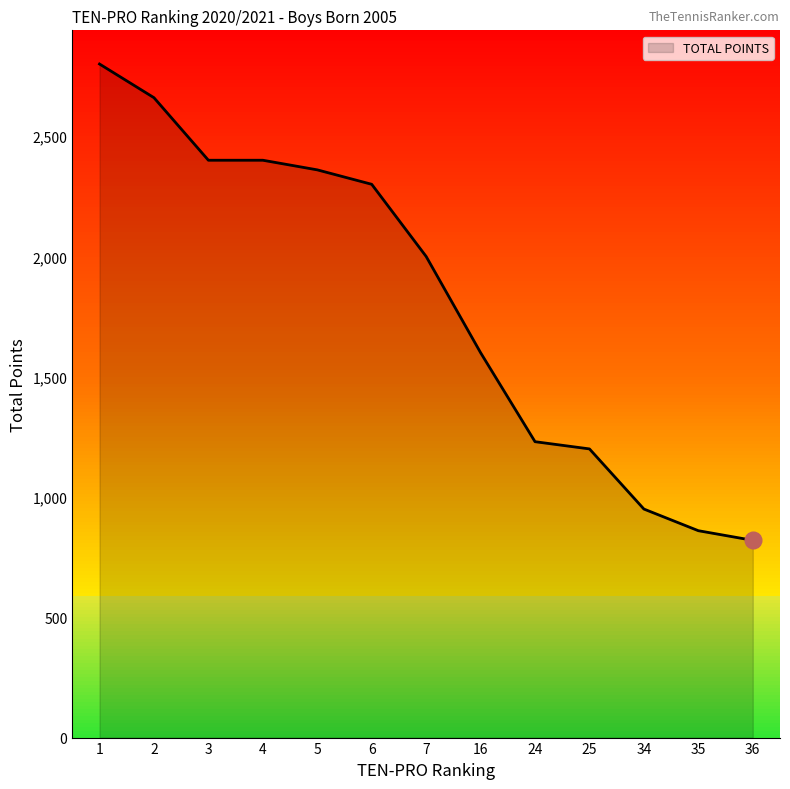

The chart shows a value of 2660 at 2. True or false?

True